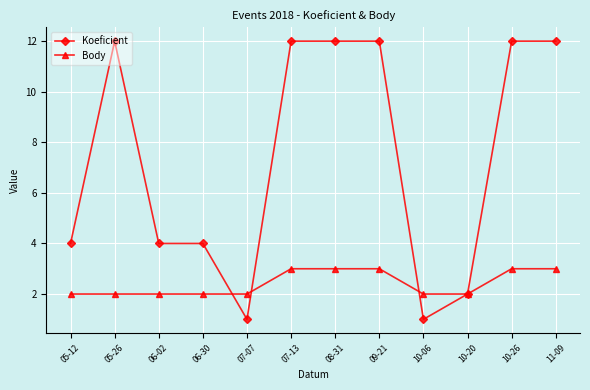

Is this an area chart (filled region under the line)?

No